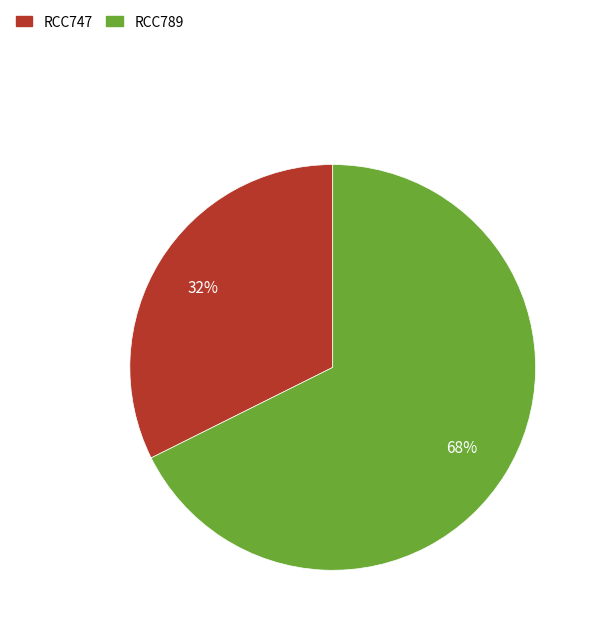

Count the number of slices in the pie.

2